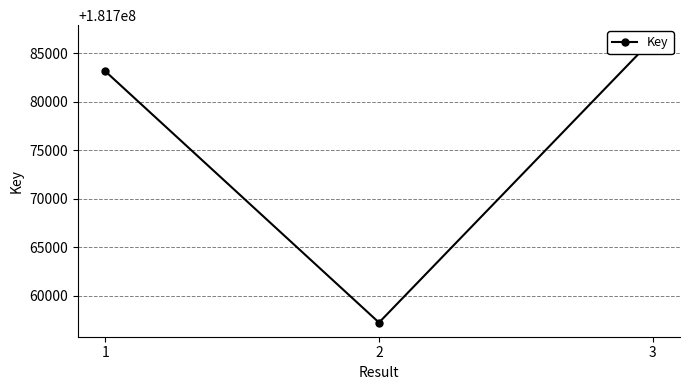

What is the greatest value displayed?

181786431